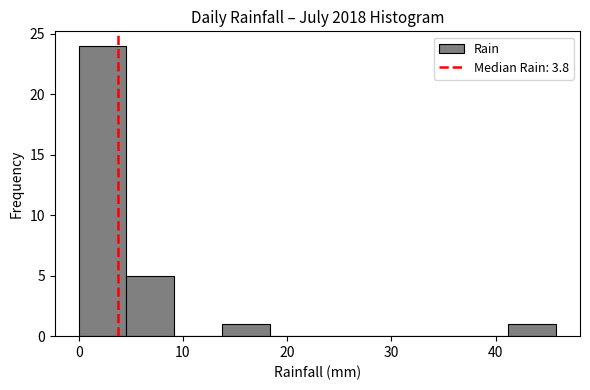

Reading left to right, list every bar in this chart as the range it spans on the x-axis followed by its height. Neither the bar edges nor the heights are printed on the chart, so give them approximately, as read against the axes.

0 to 5: 24
5 to 9: 5
9 to 14: 0
14 to 18: 1
18 to 23: 0
23 to 27: 0
27 to 32: 0
32 to 37: 0
37 to 41: 0
41 to 46: 1